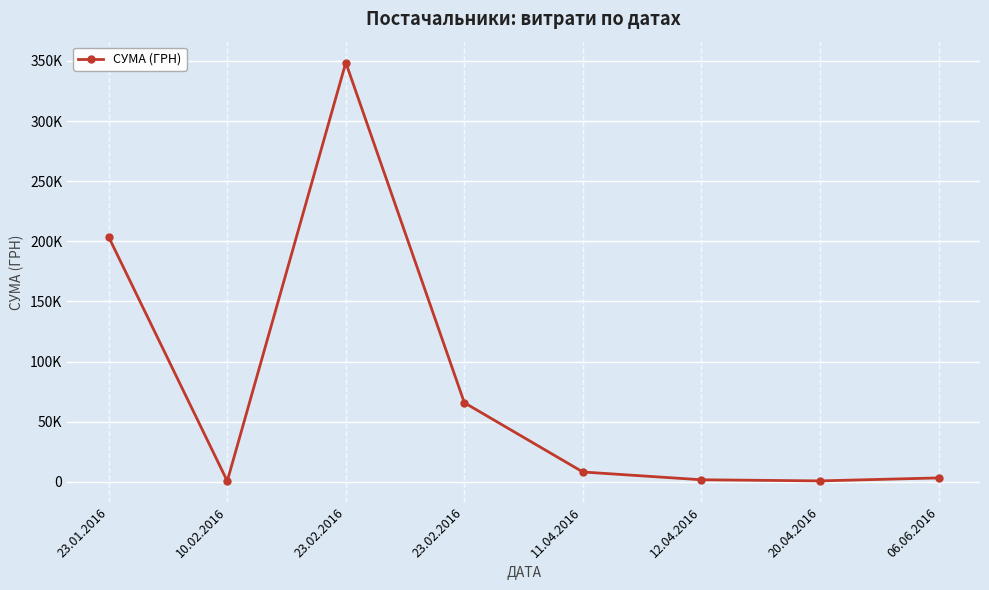

At which category does the data reach its first local peak?

23.02.2016